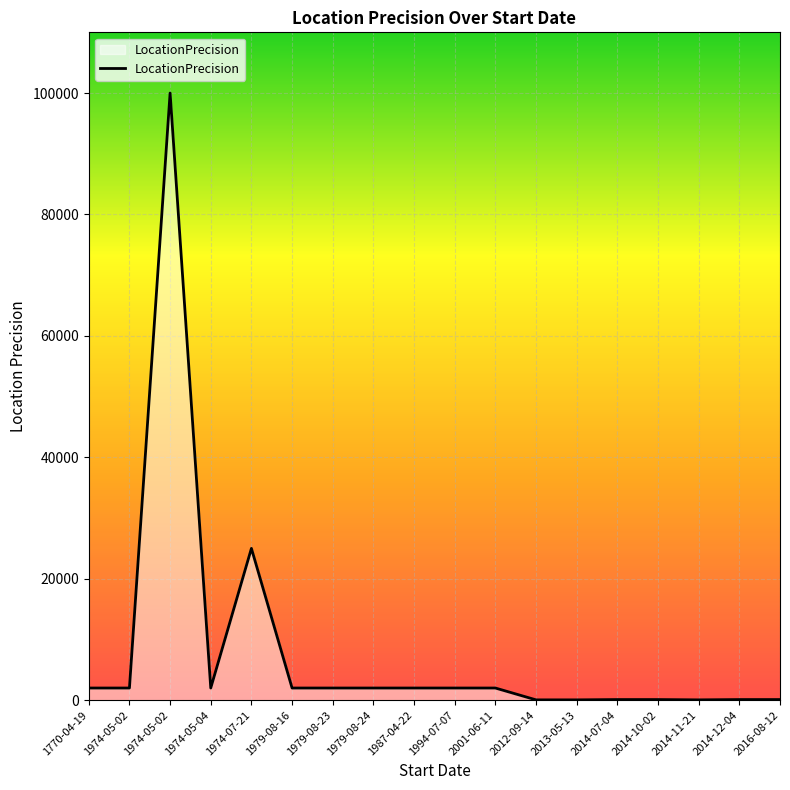

How many lines are shown in the chart?

1